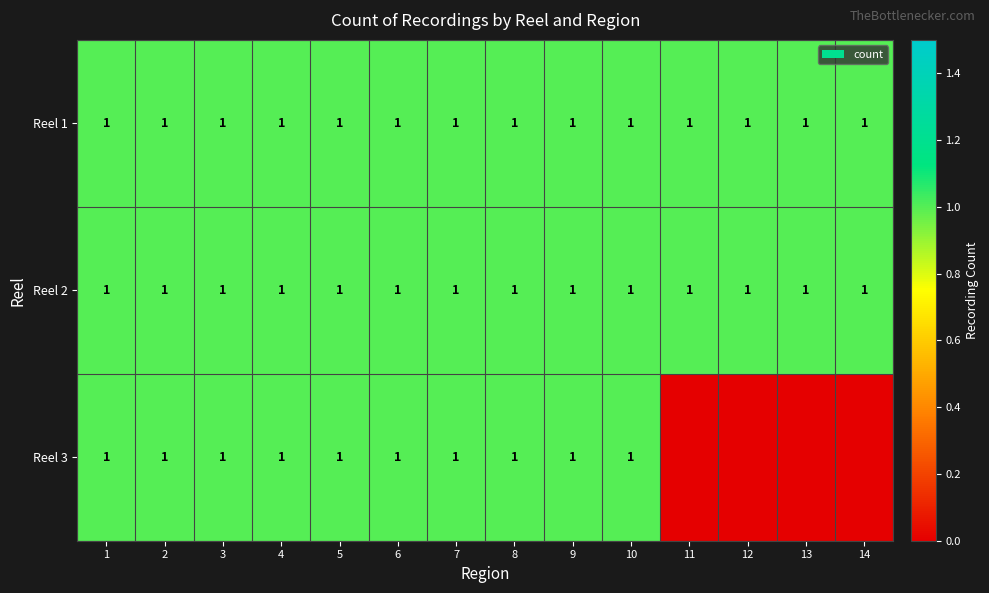

The Reel 2 series shows 1 at 12. True or false?

True